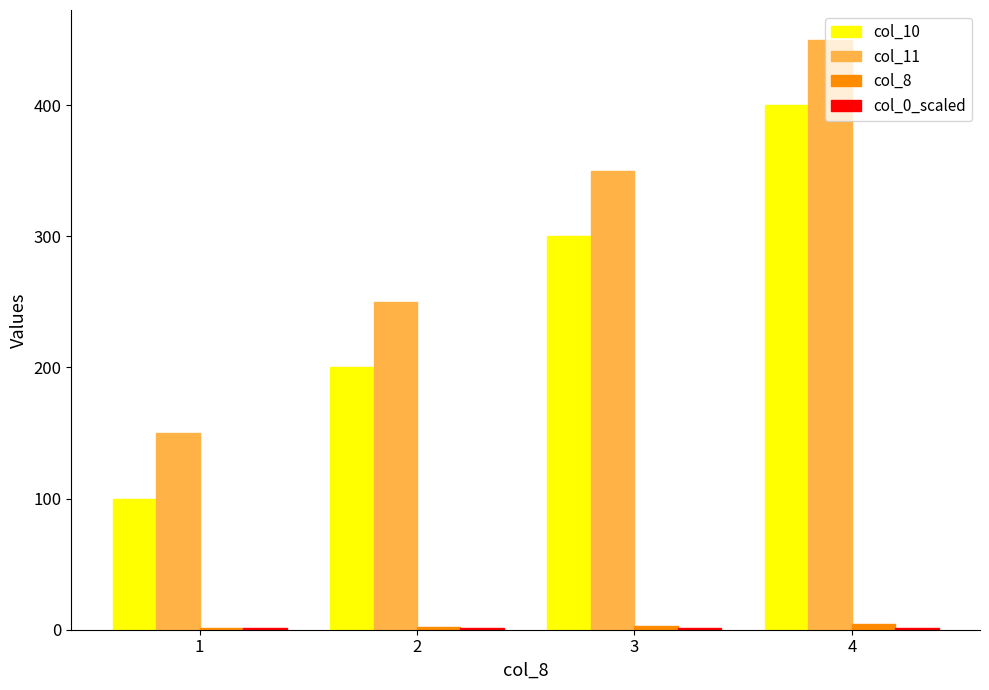

The value of col_10 at 2 is 200. True or false?

True